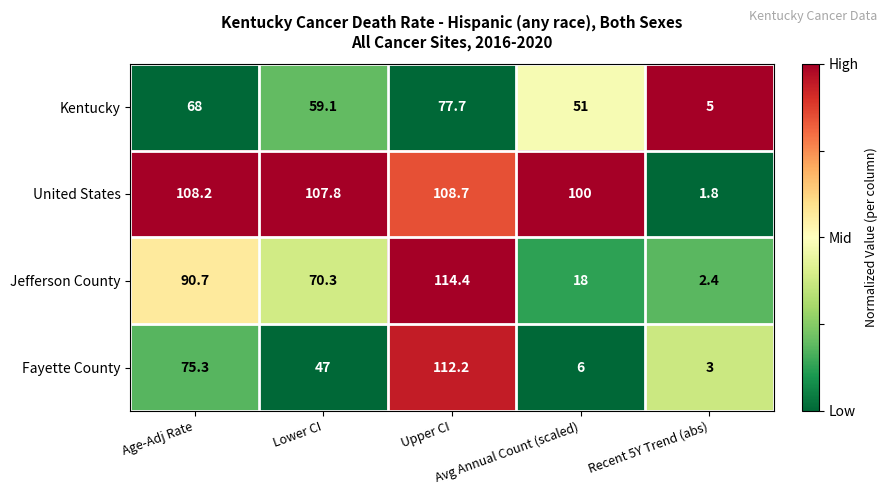

What is the difference between the maximum and minimum values in the Kentucky series?

72.7